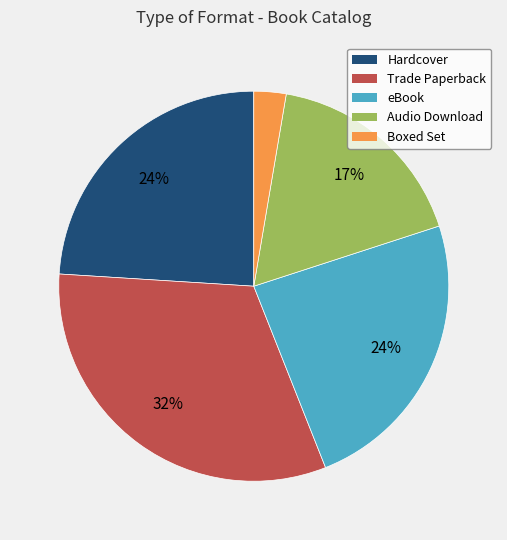

What percentage is the Audio Download slice, to the nearest percent?

17%